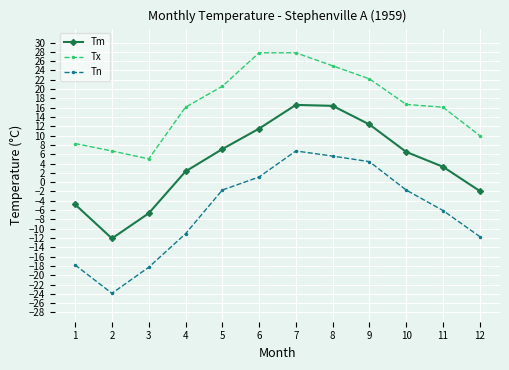

At how many categories does at least one series exceed 3?

12